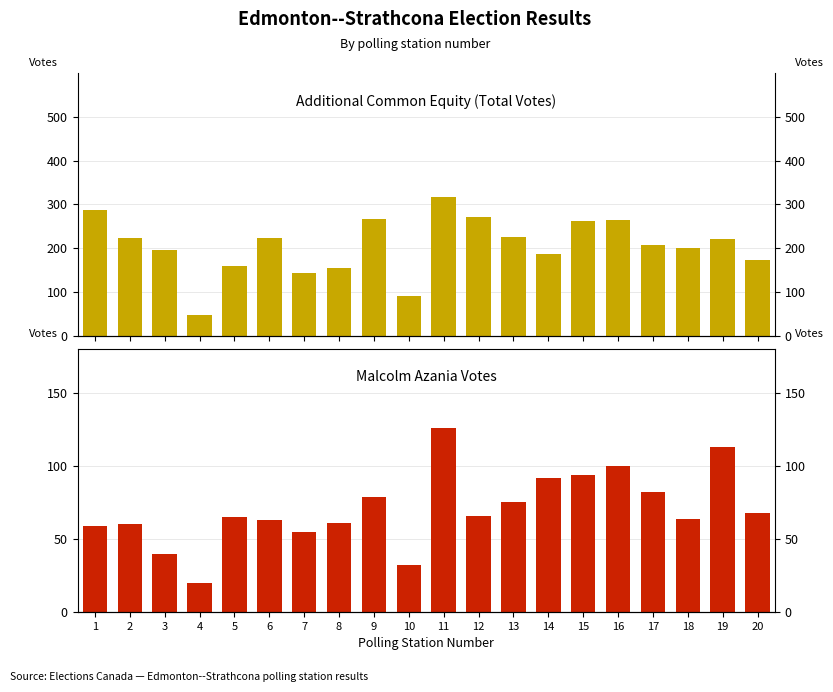

The value of Malcolm Azania at 14 is 92. True or false?

True